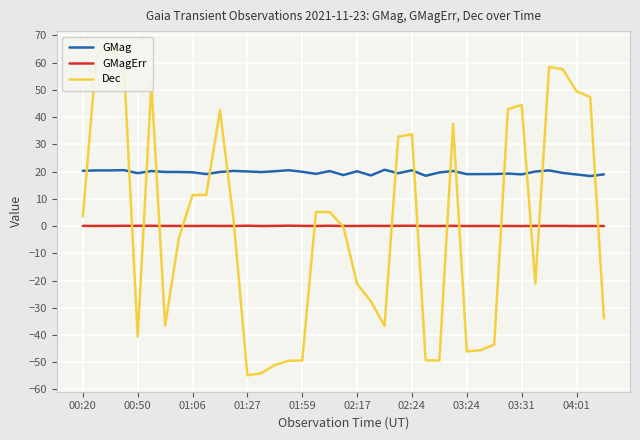

True or false: GMagErr and GMag cross at least once.

False